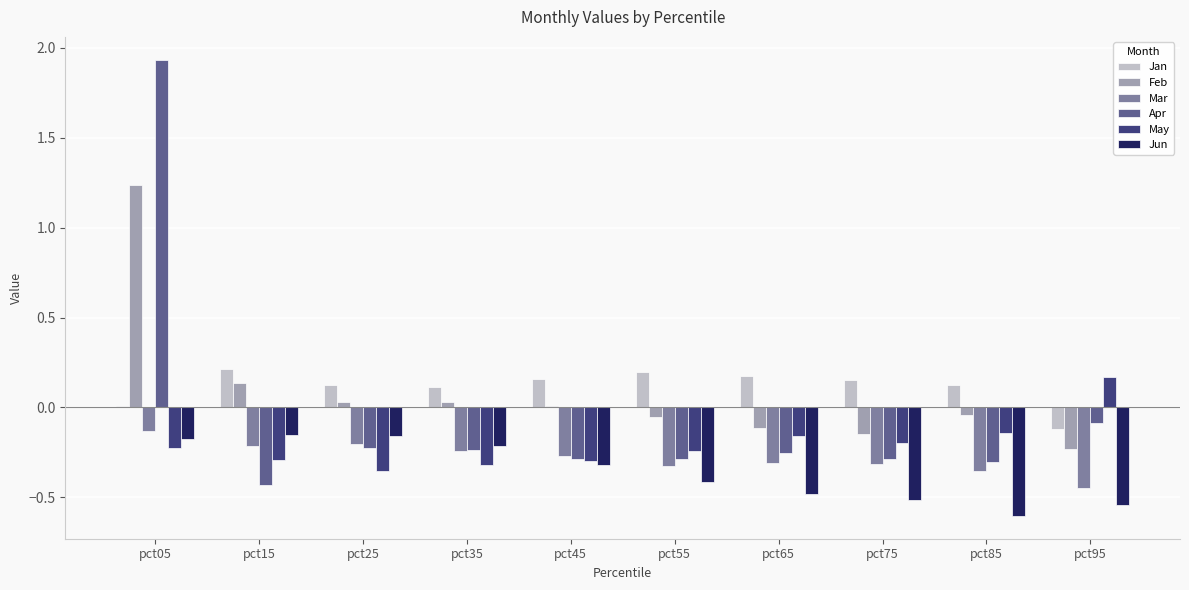

How many series are shown in this chart?

6